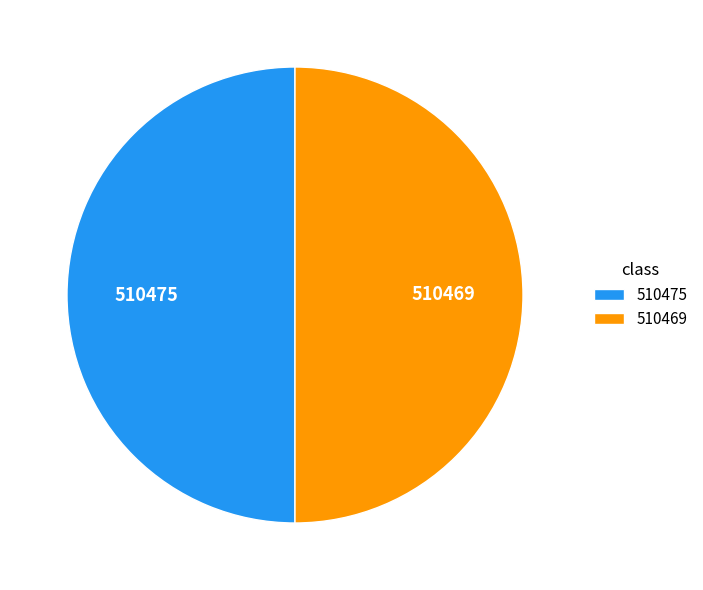

Is the sum of 510469 and 510475 greater than half?

Yes